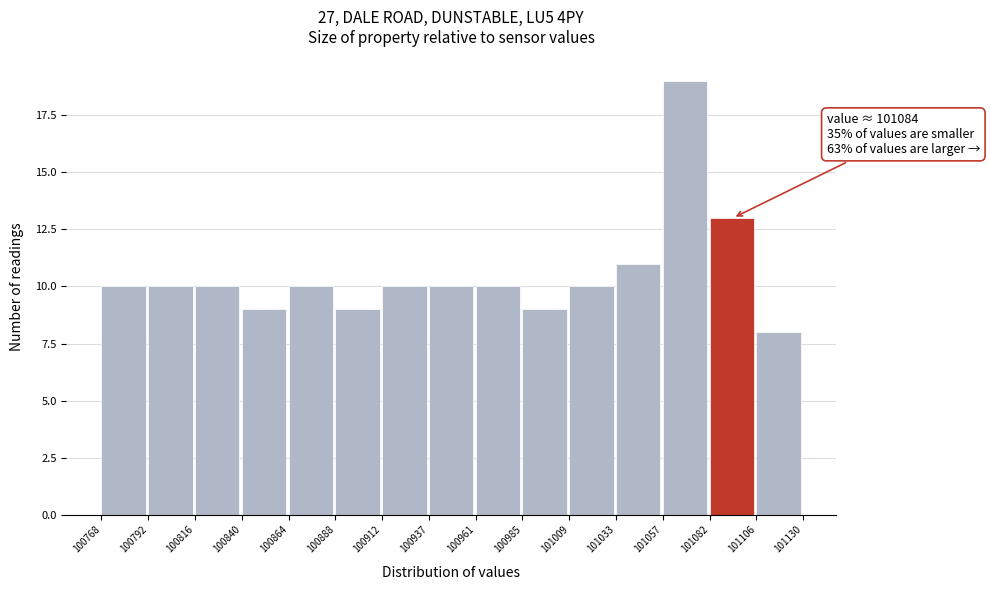

Which range on the x-axis has the tallest bar?

101057 to 101082